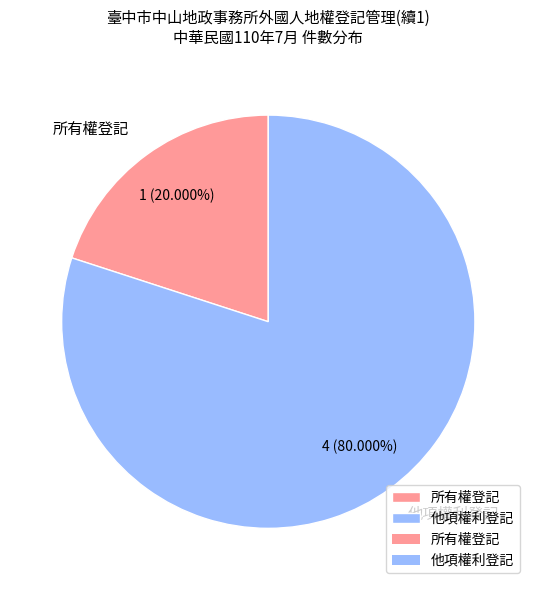

Count the number of slices in the pie.

2